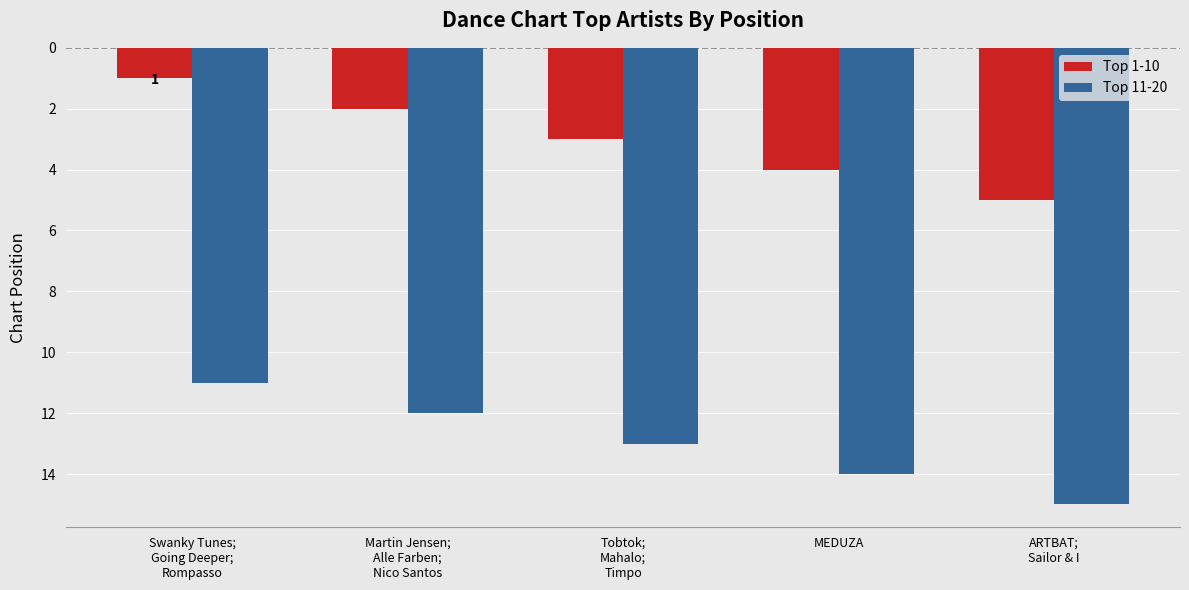

True or false: Top 11-20 has a value of 12 at Martin Jensen;
Alle Farben;
Nico Santos.

True